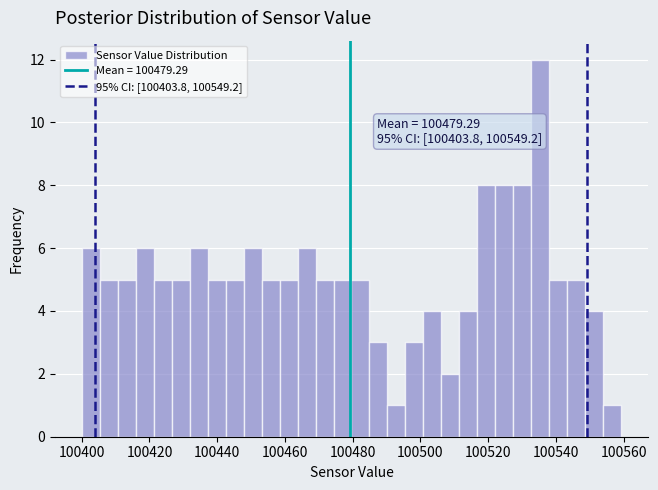

Read against the x-axis, roughly where is the centre of the tallest bar?

100536